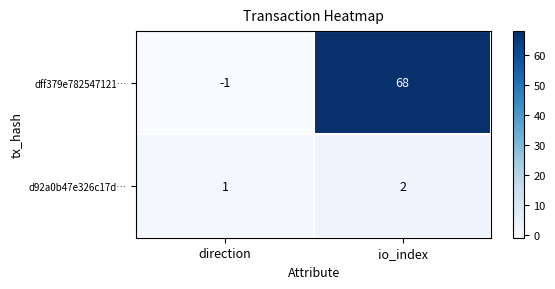

Which series has the widest spread of values?

dff379e782547121…